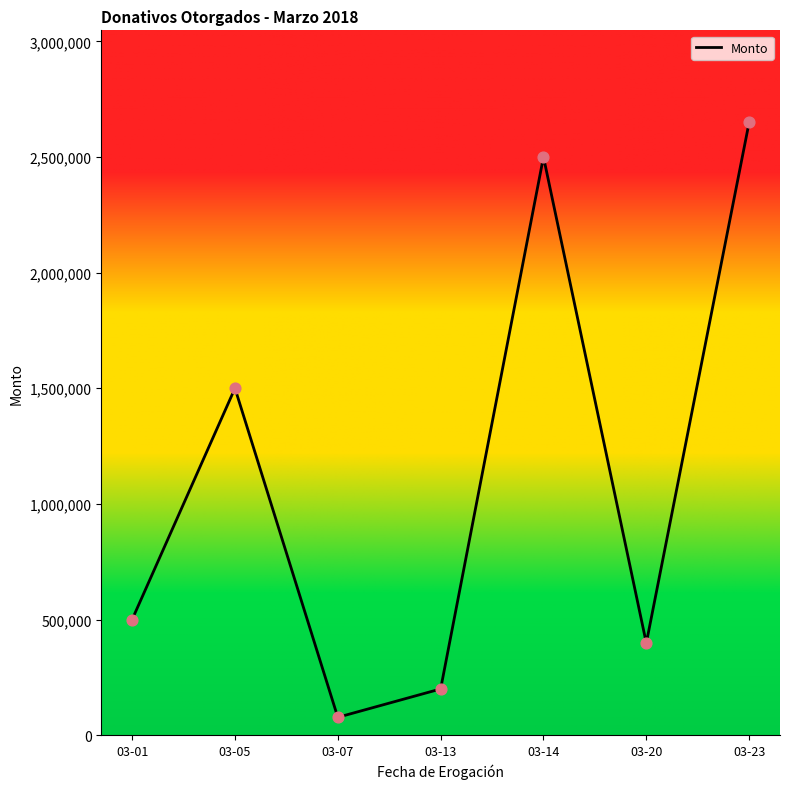

Between 03-13 and 03-20, which is larger?

03-20